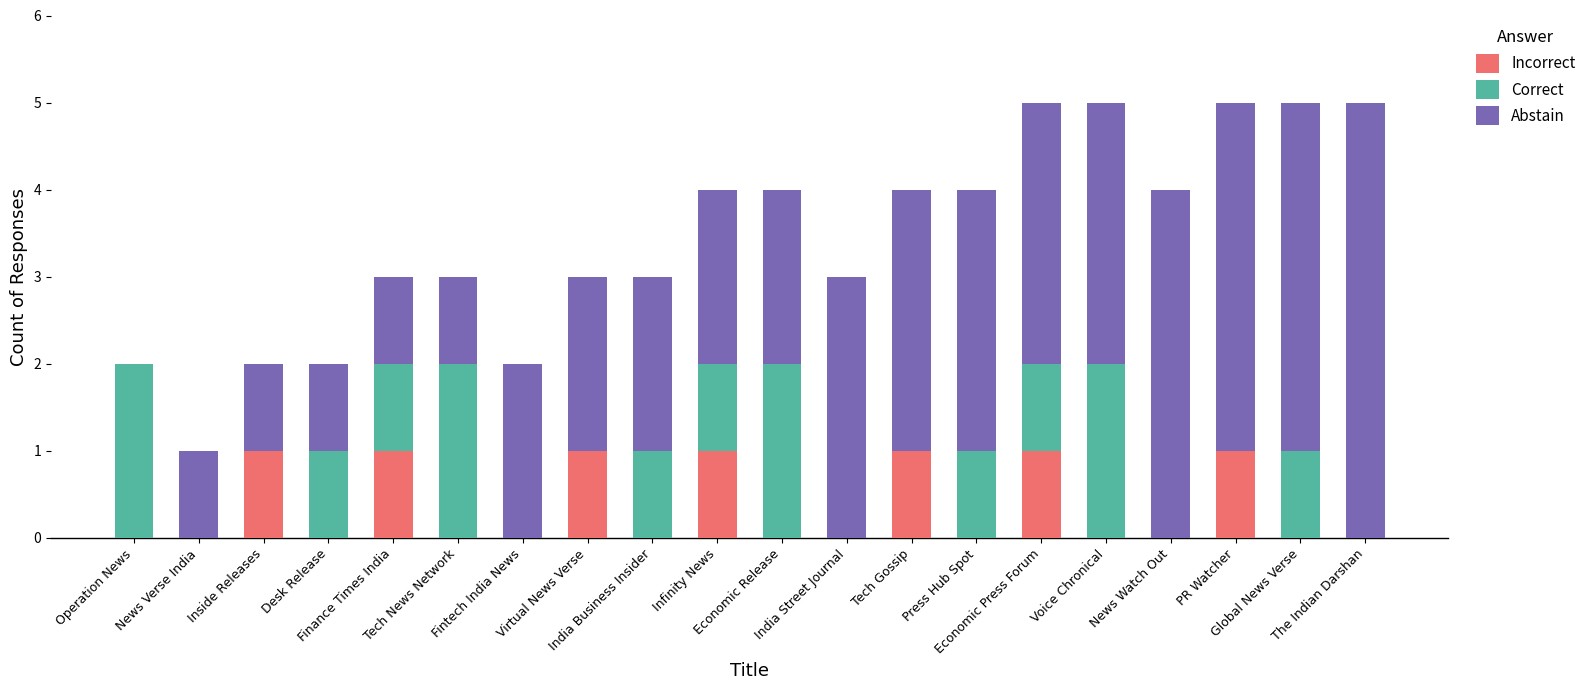

What is the sum of all Incorrect values?

7